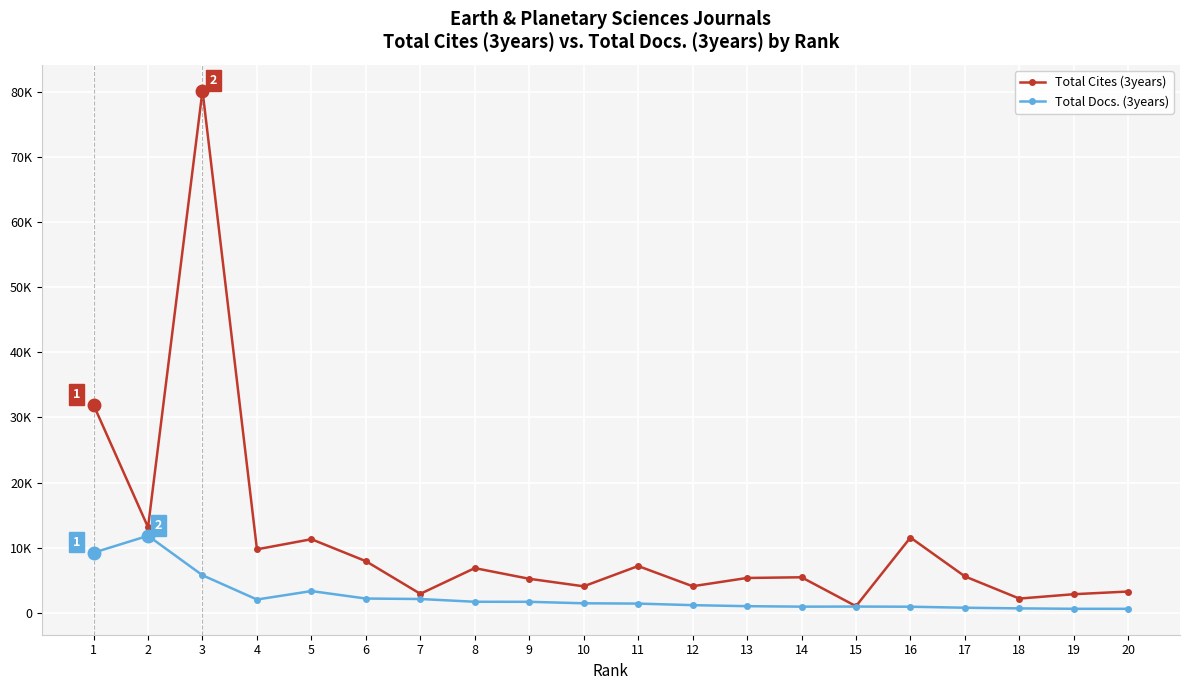

Reading left to right, transcribe all the data shown in this chart.

Total Cites (3years): 1=31914	2=13146	3=80149	4=9755	5=11310	6=7937	7=2927	8=6873	9=5234	10=4079	11=7191	12=4092	13=5361	14=5466	15=1029	16=11564	17=5601	18=2197	19=2867	20=3280
Total Docs. (3years): 1=9241	2=11838	3=5775	4=2052	5=3348	6=2202	7=2130	8=1707	9=1701	10=1473	11=1428	12=1186	13=1030	14=957	15=970	16=948	17=792	18=693	19=629	20=625